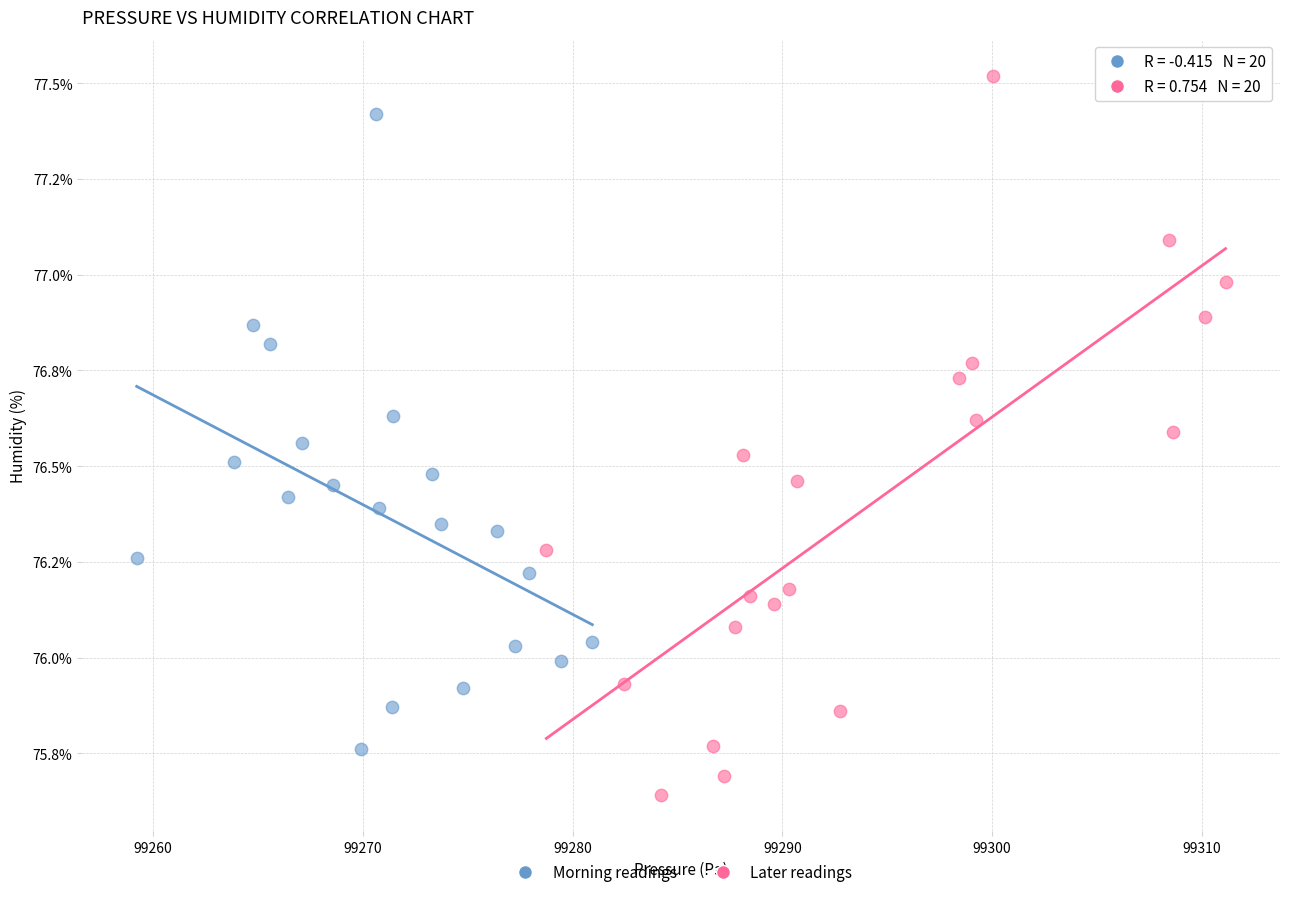

What are all the series names shown in the legend?

Morning readings, Later readings